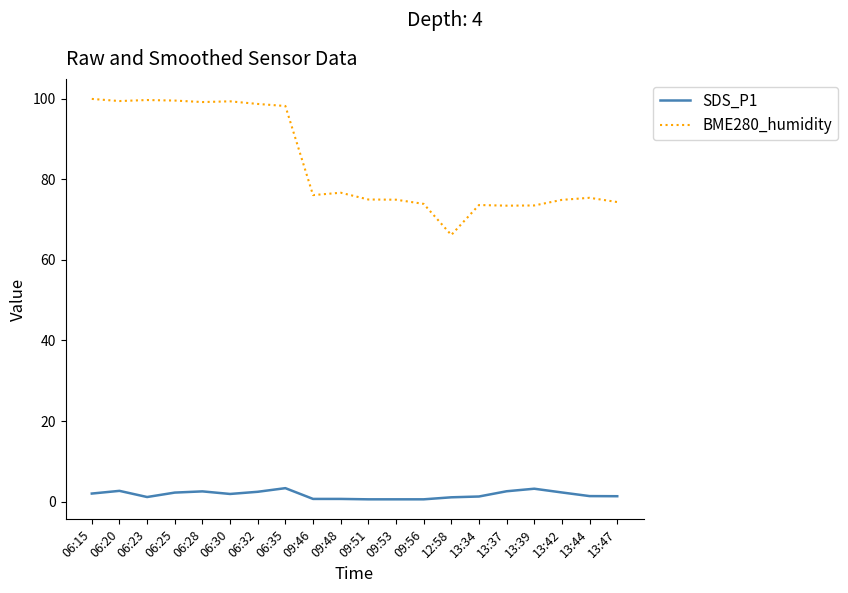

At 06:25, list the series in order from smallest to largest.

SDS_P1, BME280_humidity